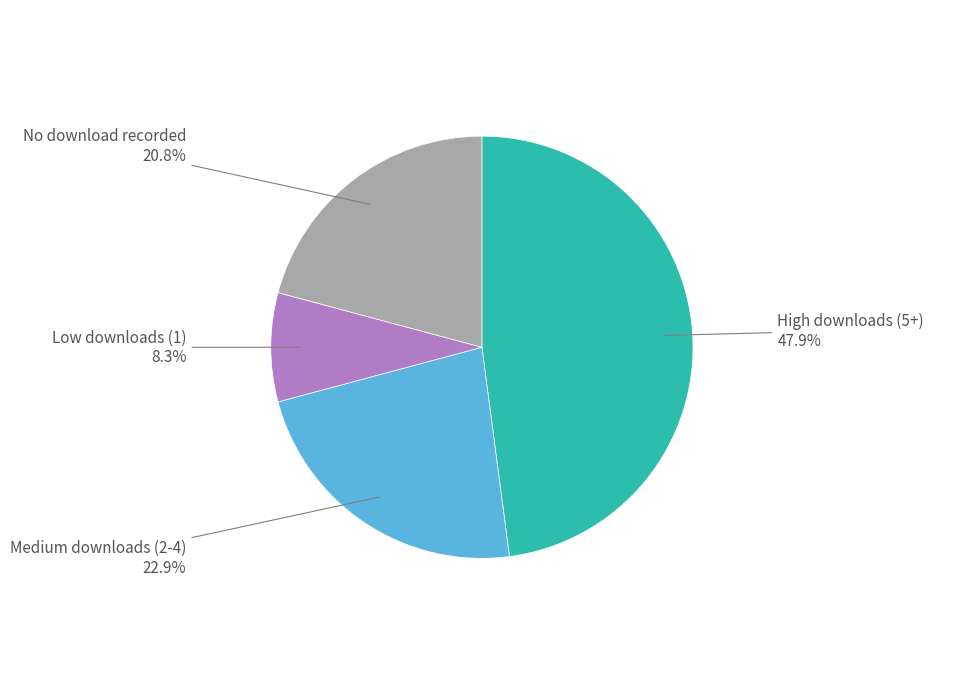

Is there any slice that represents more than half of the pie?

No